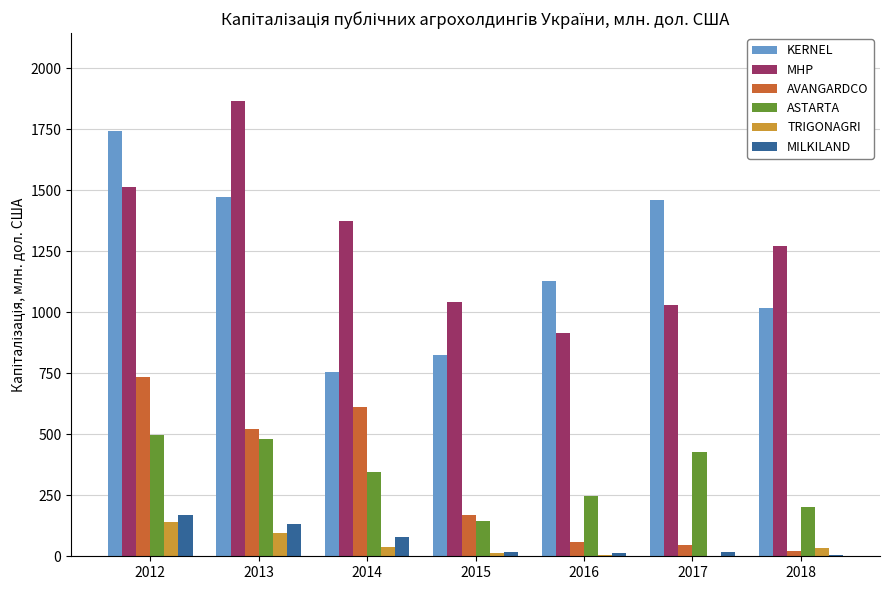

What is the total value across all series at 2012?

4800.0